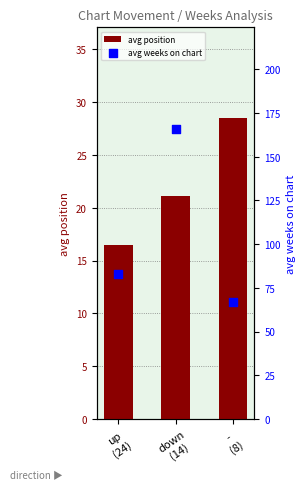

Which series contains the lowest Y value?

avg position